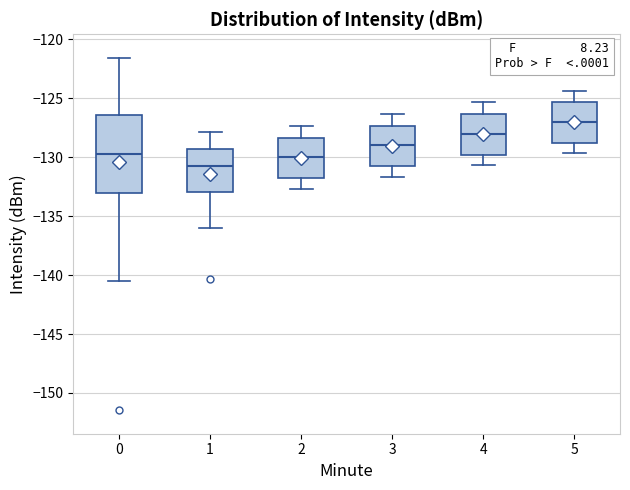

Comparing the boxes themselves (not the whiskers), which one is the tallest?

0